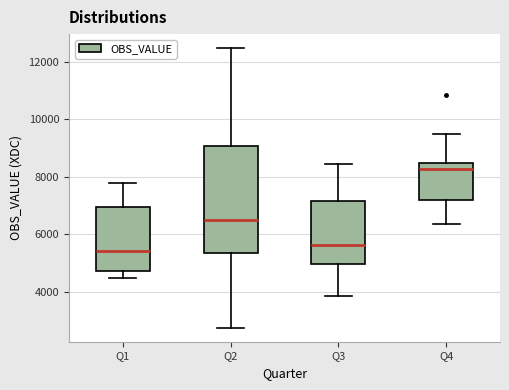

Reading left to right, transcribe this box plot: for each box, give where its median line is, the range the box spans, and where its two whiskers end, as read against the y-axis. The values are not printed on the chart, so give them approximately, as read against the axis.

Q1: median 5400, box 4800 to 7000, whiskers 4400 to 7800
Q2: median 6400, box 5400 to 9000, whiskers 2800 to 12400
Q3: median 5600, box 5000 to 7200, whiskers 3800 to 8400
Q4: median 8200, box 7200 to 8400, whiskers 6400 to 9400